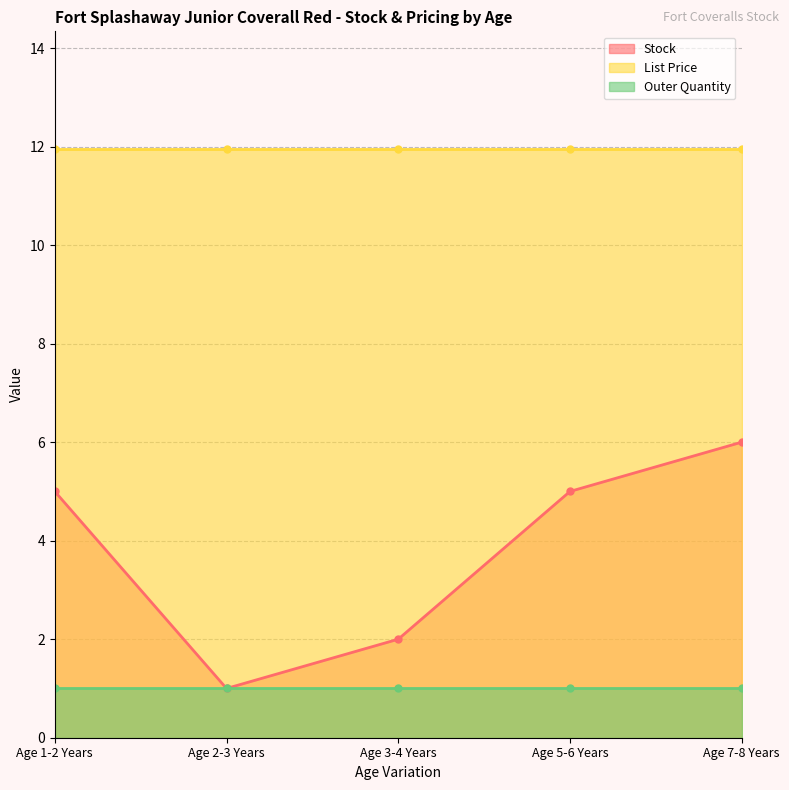

Is it true that List Price equals 11.9 at Age 5-6 Years?

True